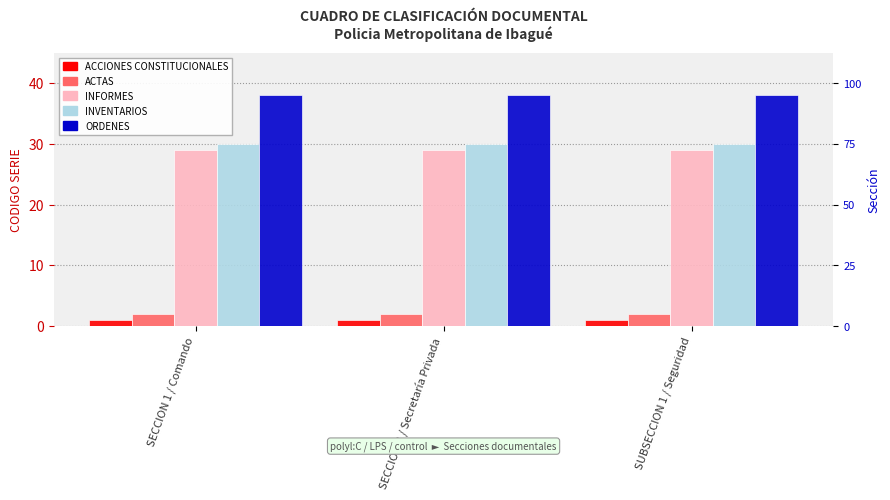

What is the minimum value for ACTAS?

2